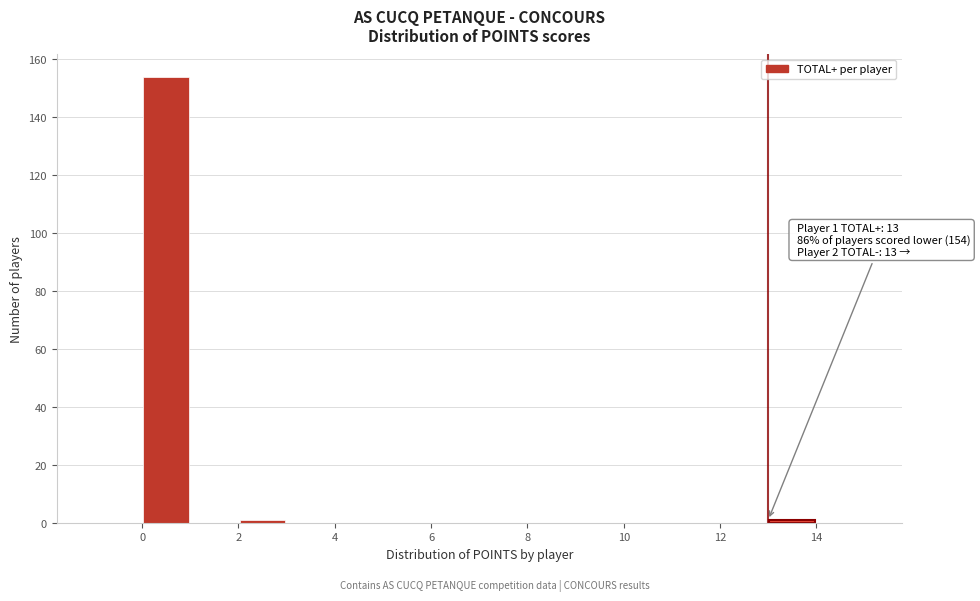

Which range on the x-axis has the tallest bar?

0 to 1